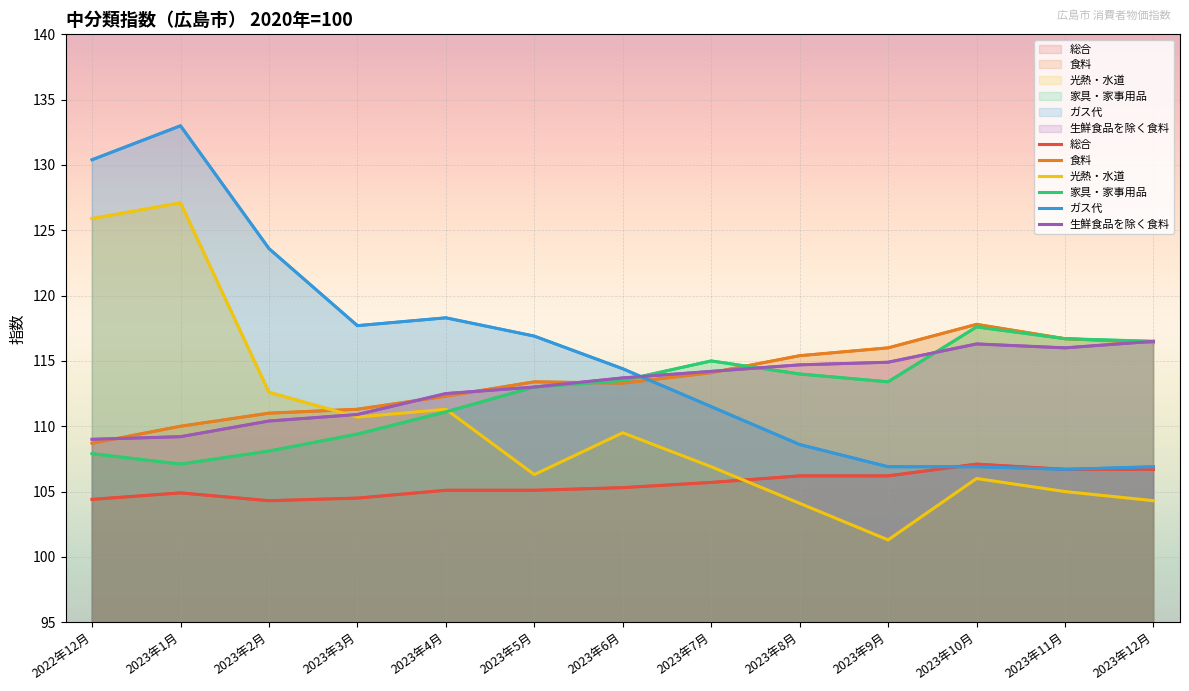

What are all the series names shown in the legend?

総合, 食料, 光熱・水道, 家具・家事用品, ガス代, 生鮮食品を除く食料